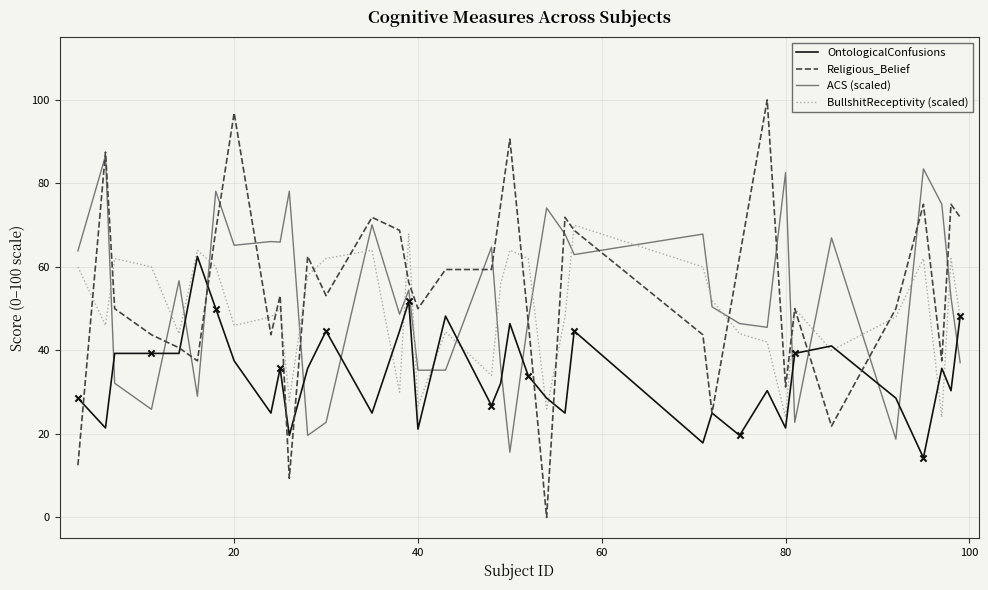

Which series has the widest spread of values?

Religious_Belief